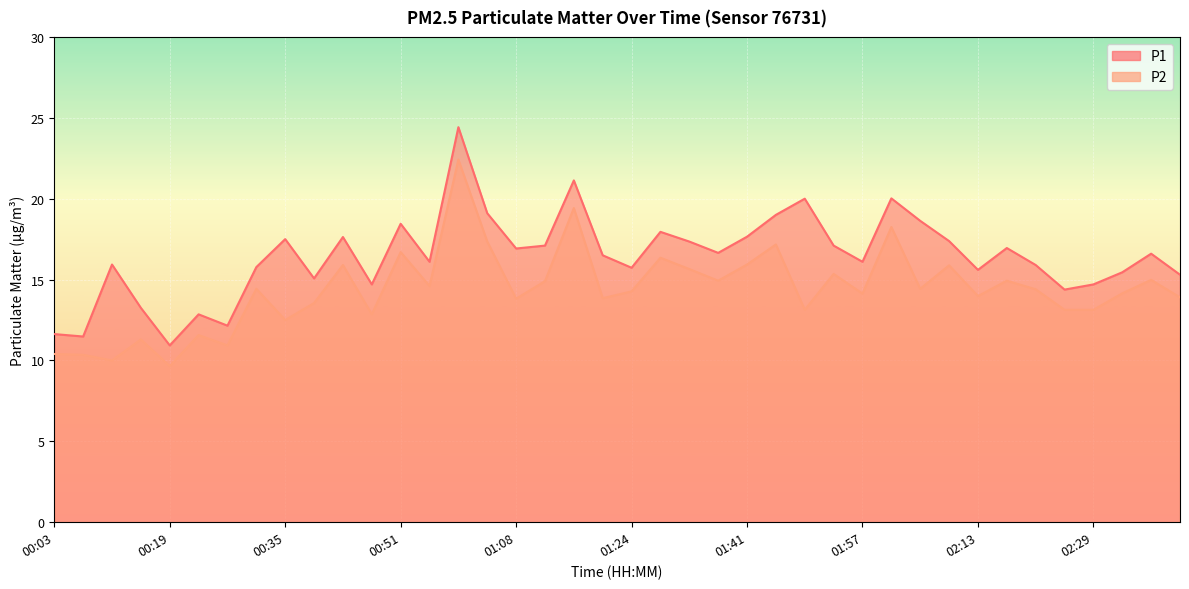

At how many categories does at least one series exceed 19?

5